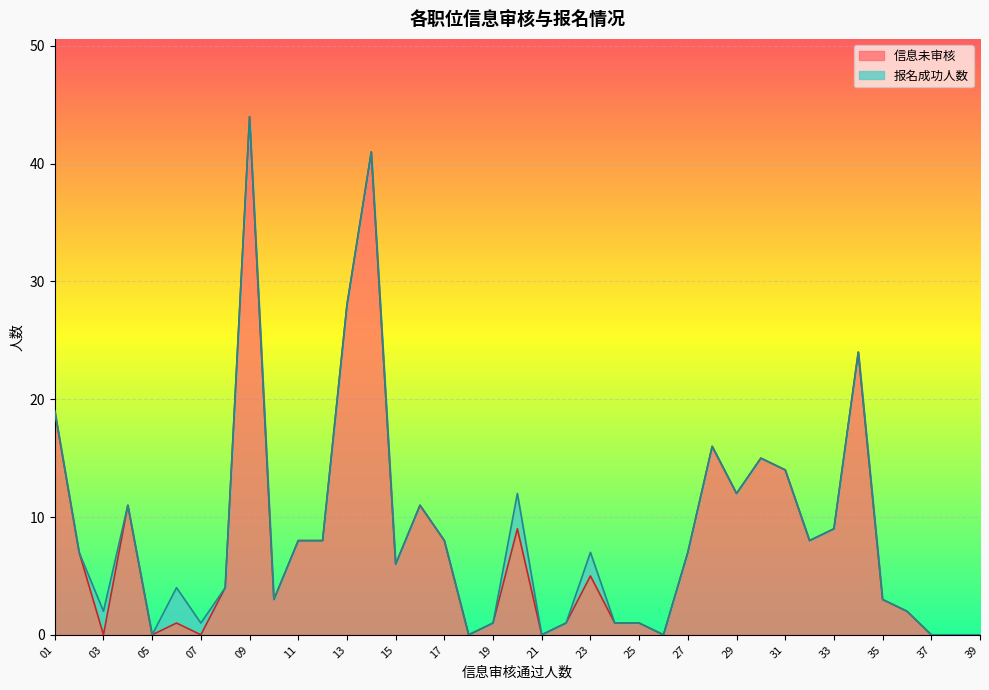

At which category does the data reach its first local valley?

03